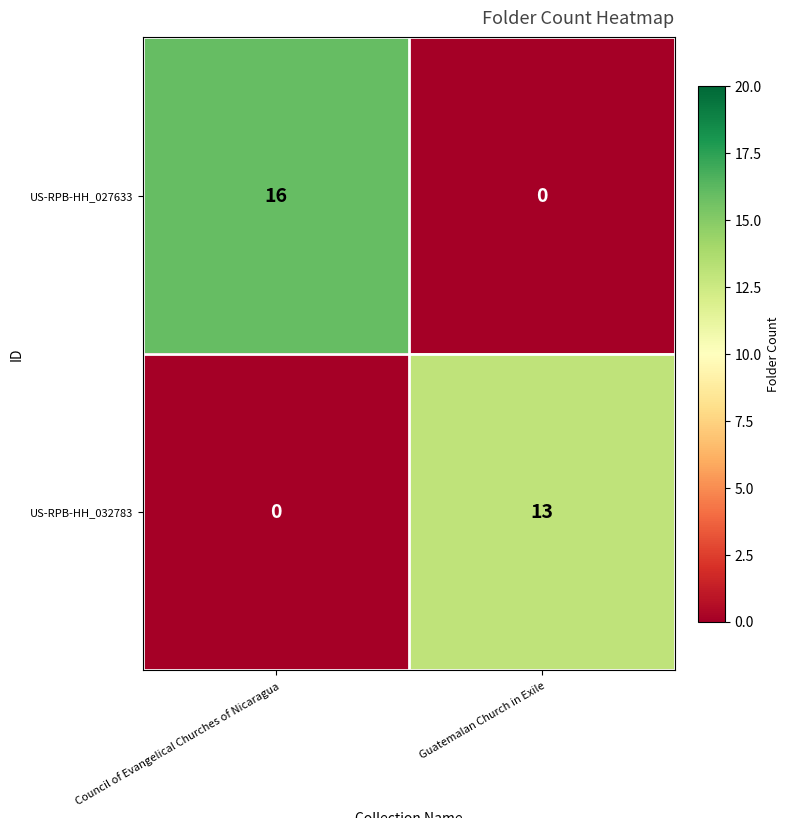

How many categories are shown in the chart?

2